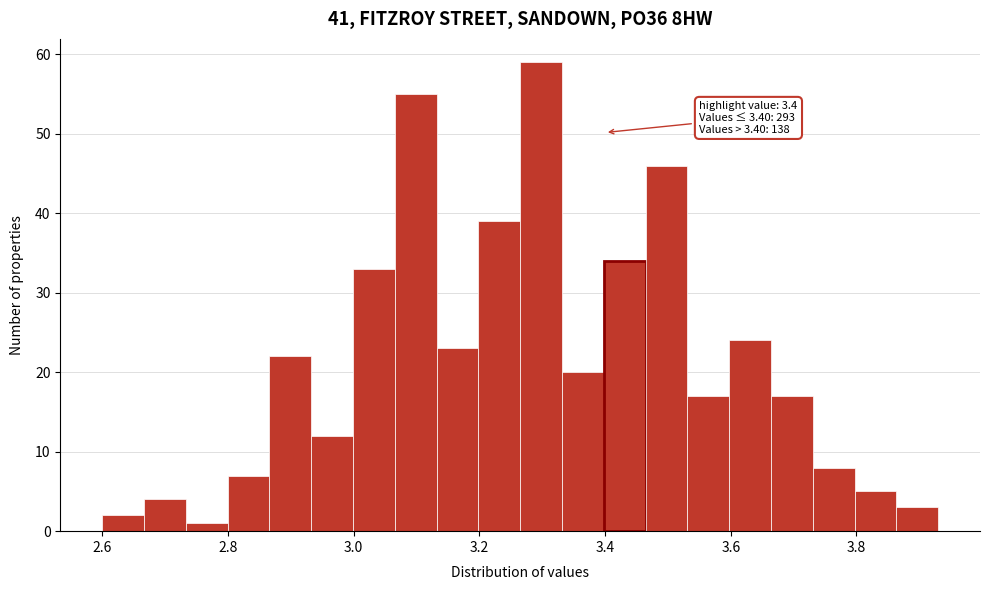

Around what value on the x-axis is the tallest bar? Give the approximate position of its centre, as read against the axis.

3.30